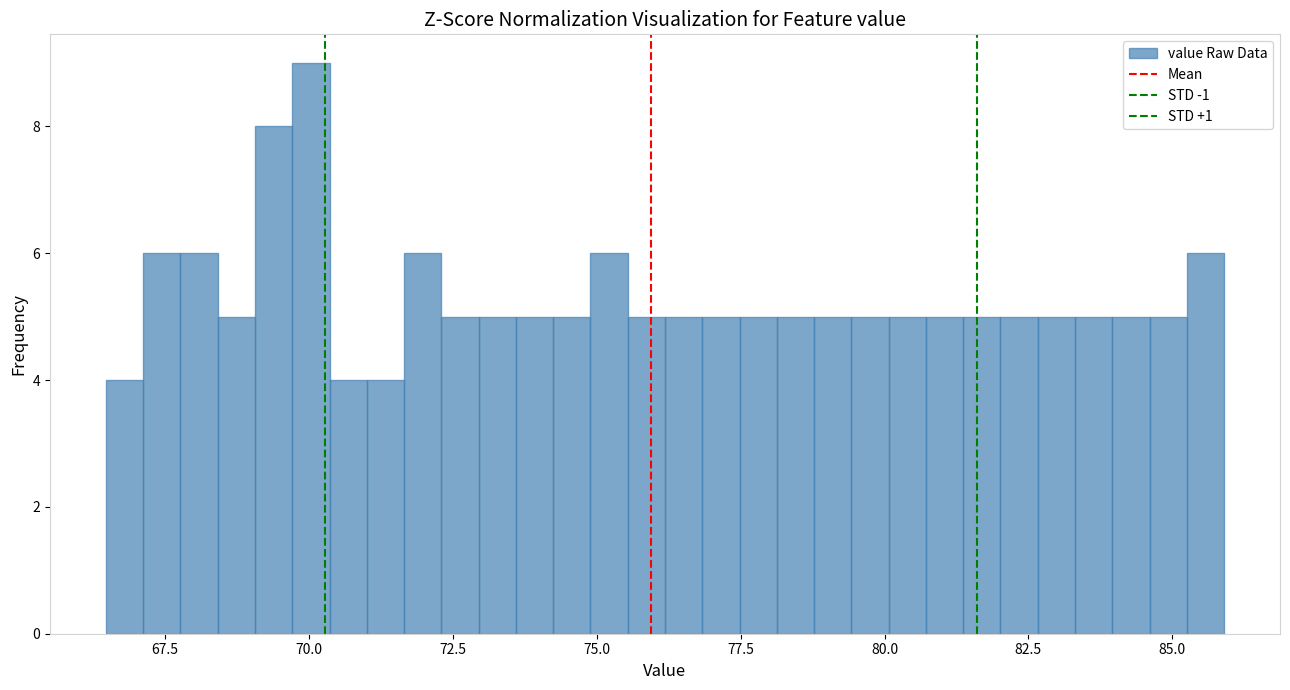

Around what value on the x-axis is the tallest bar? Give the approximate position of its centre, as read against the axis.

70.0